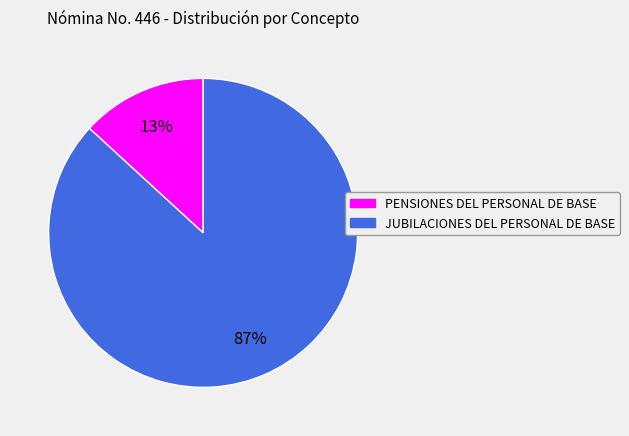

The PENSIONES DEL PERSONAL DE BASE slice represents 27% of the pie. True or false?

False